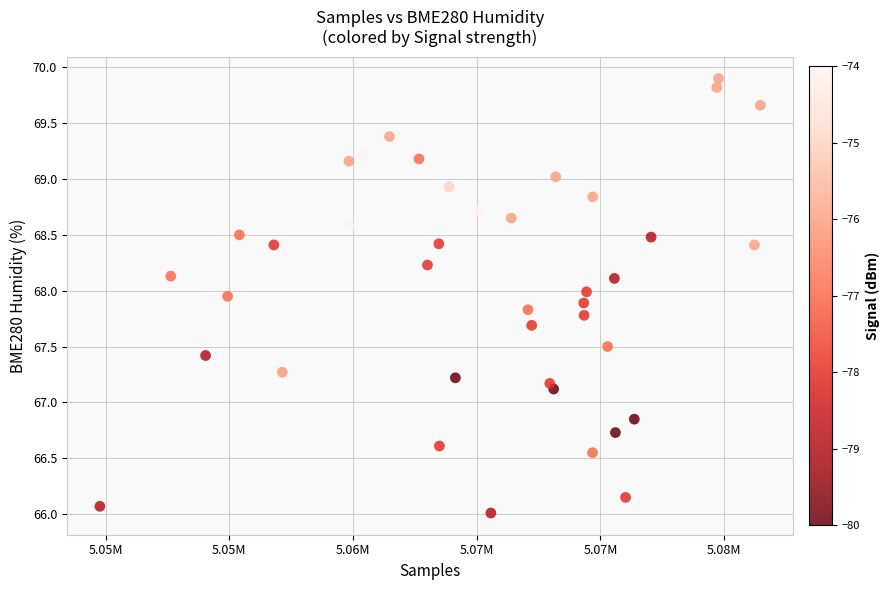

What is the range of Y values (max minus min)?

3.9